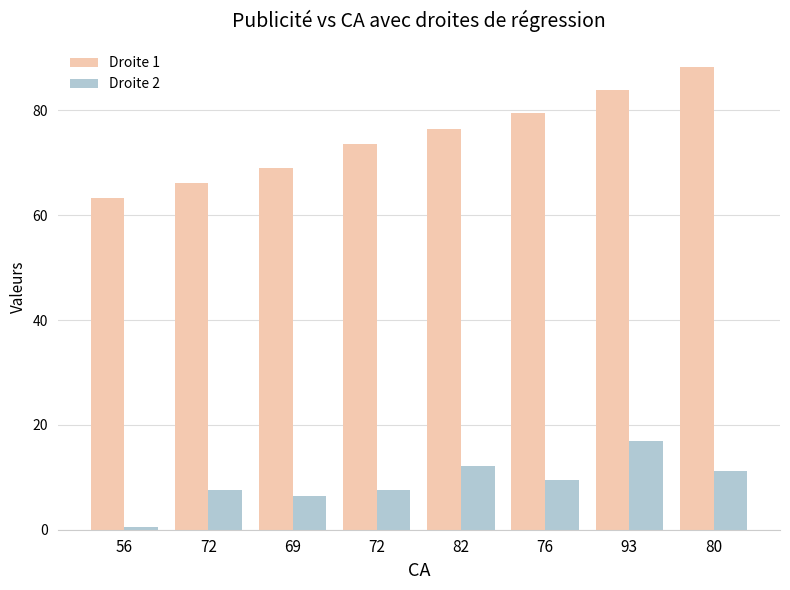

What are all the series names shown in the legend?

Droite 1, Droite 2